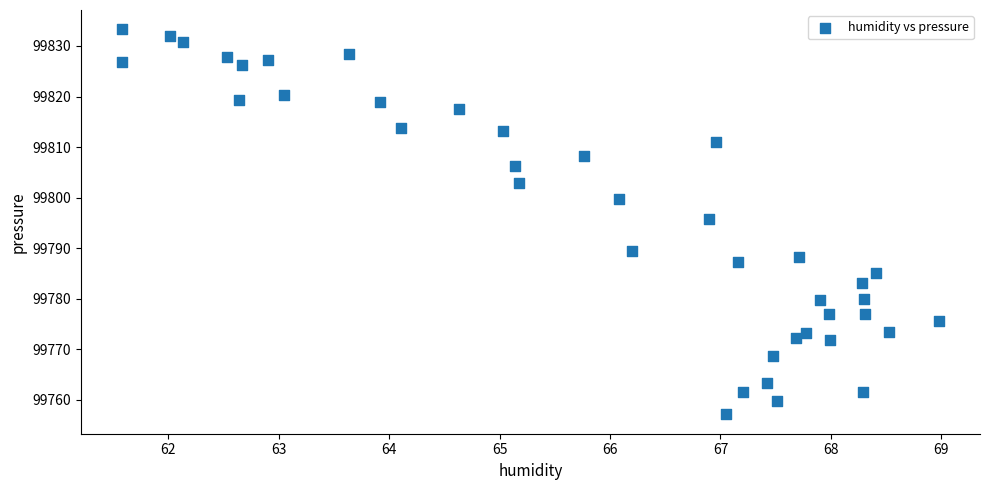

What is the range of Y values (max minus min)?

76.2